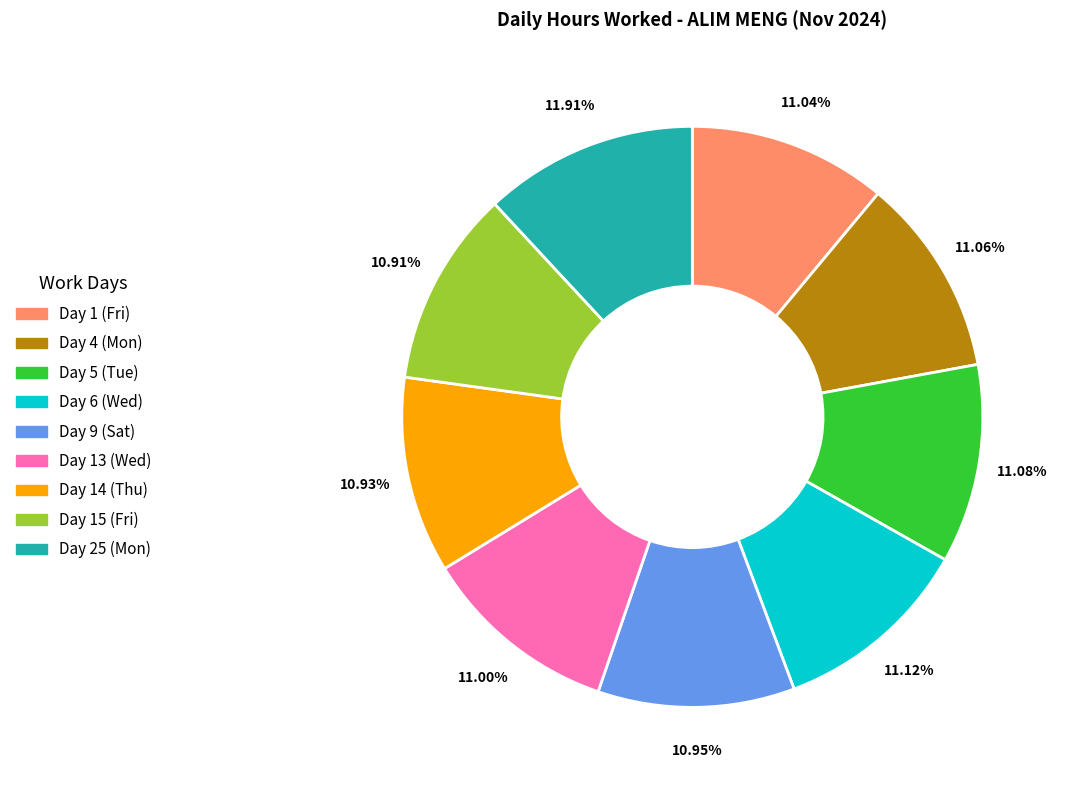

Does any single category account for the majority?

No